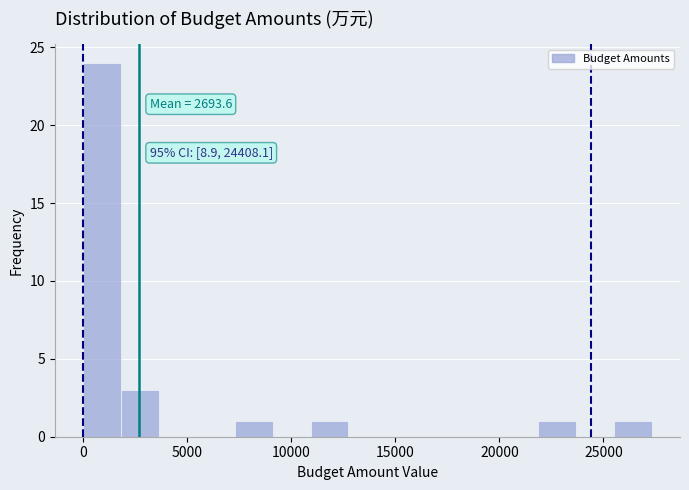

Around what value on the x-axis is the tallest bar? Give the approximate position of its centre, as read against the axis.

1000